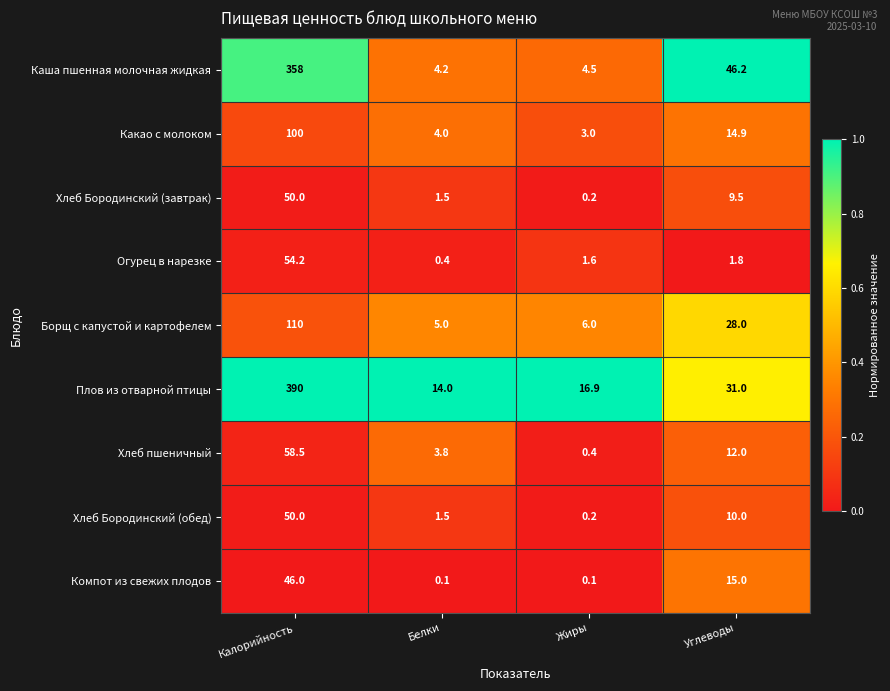

At how many categories does at least one series exceed 0?

4